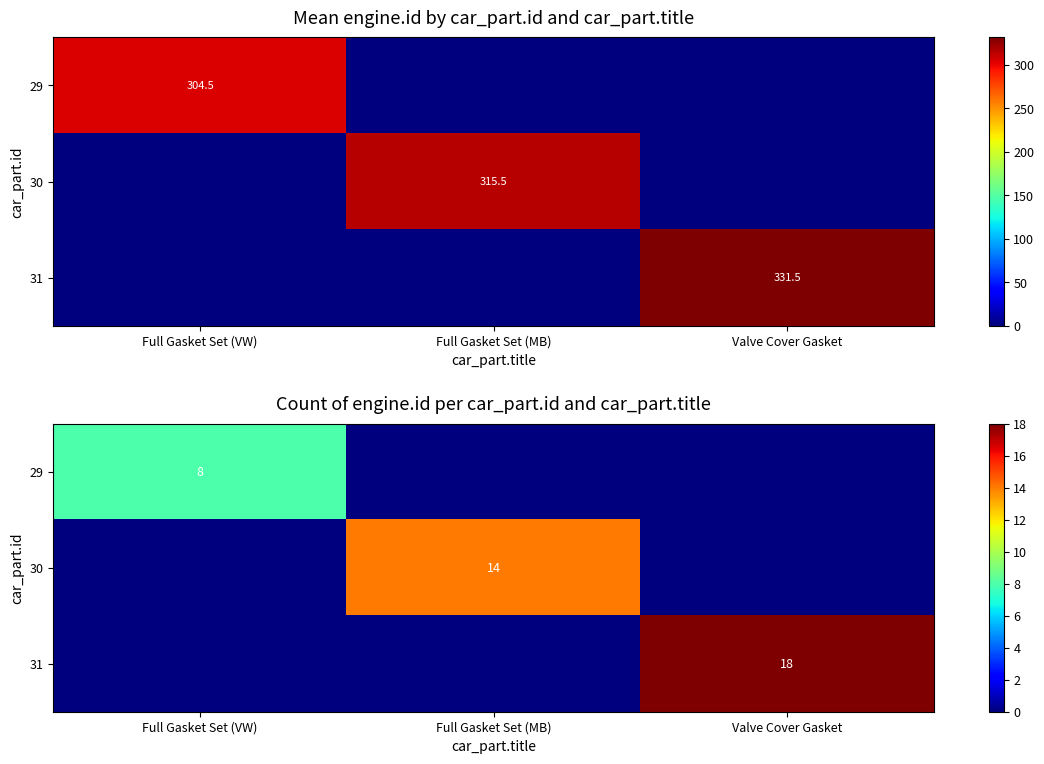

Which label corresponds to the largest value in the chart?

Valve Cover Gasket